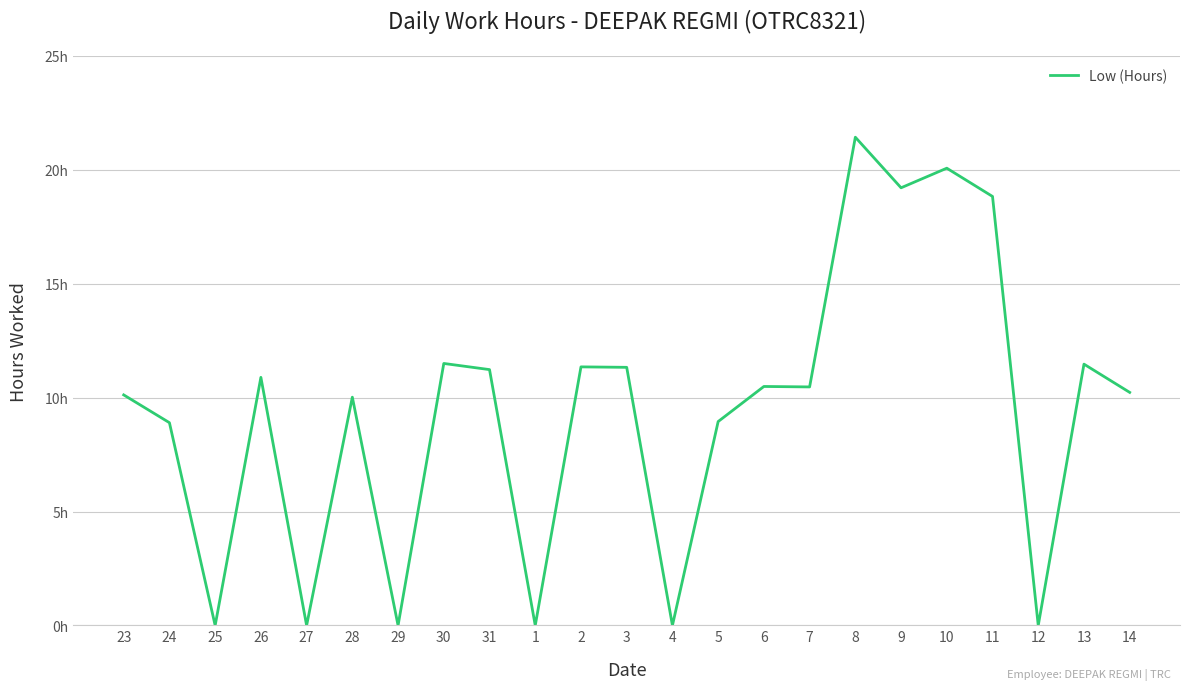

Is this an area chart (filled region under the line)?

No